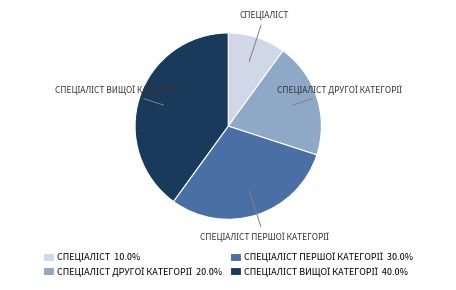

Does any single category account for the majority?

No